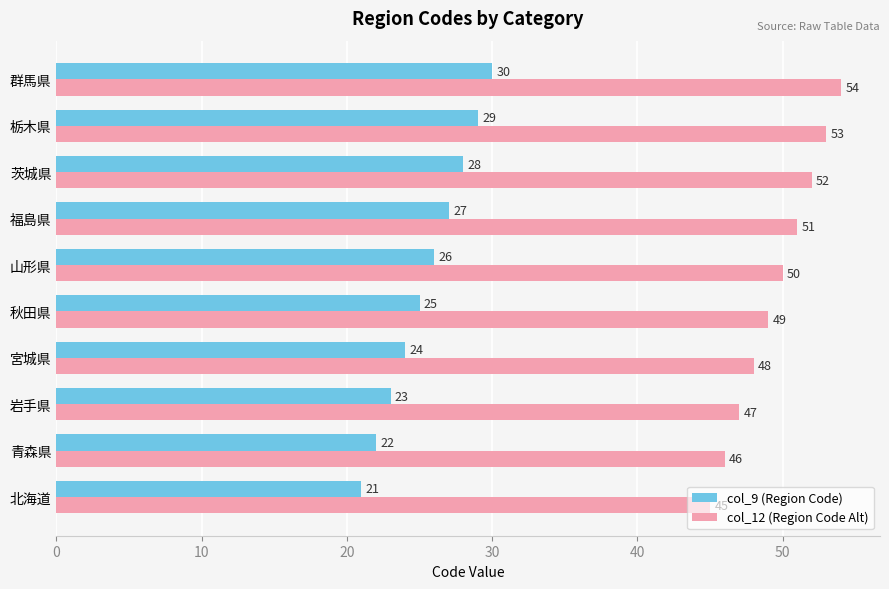

List the series in order of their overall mean, lowest first.

col_9 (Region Code), col_12 (Region Code Alt)